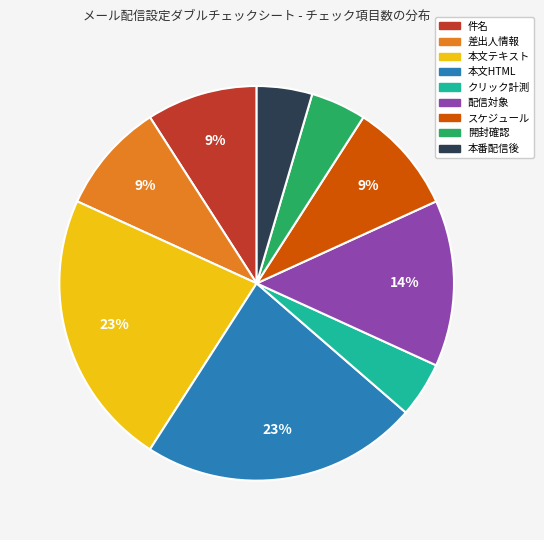

To the nearest percent, what is the difference between the largest and smallest slice percentages?

18%